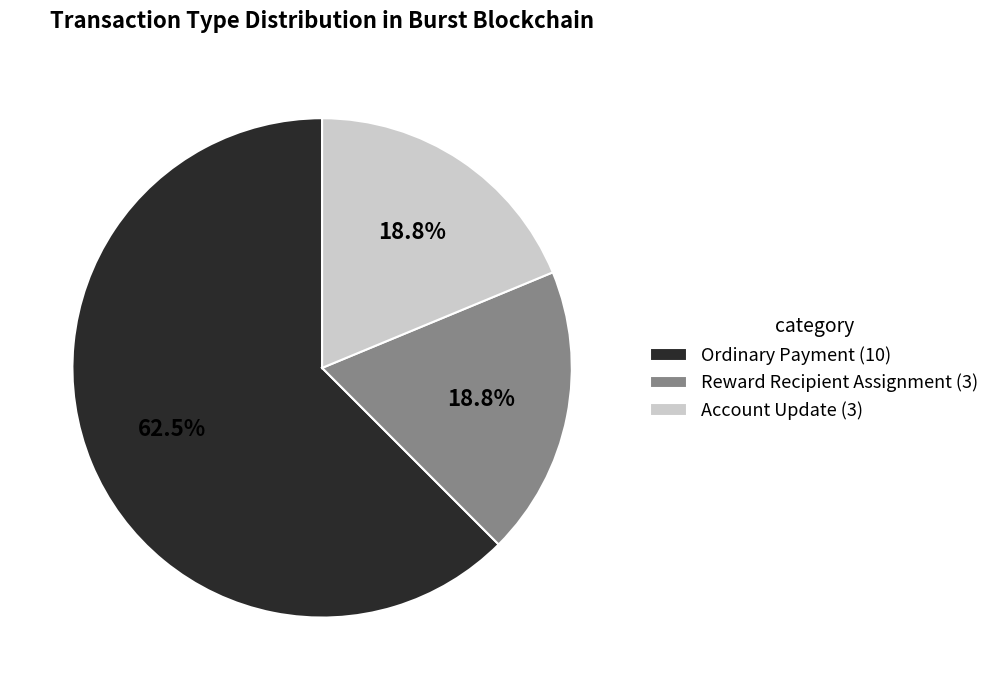

What is the total percentage of Reward Recipient Assignment (3) and Ordinary Payment (10)?

81.2%